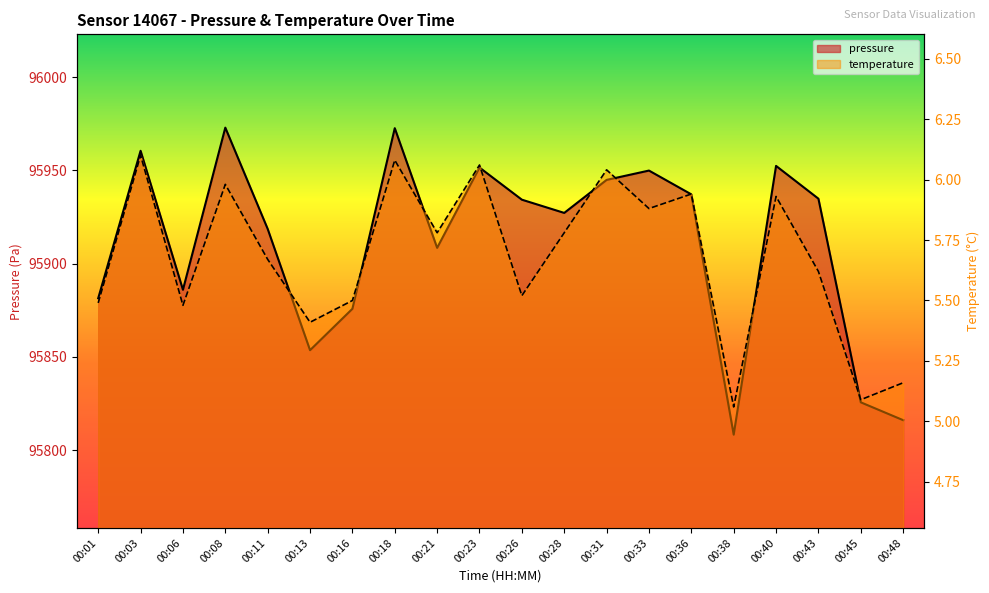

What value does the pressure series have at 00:11?

95918.6